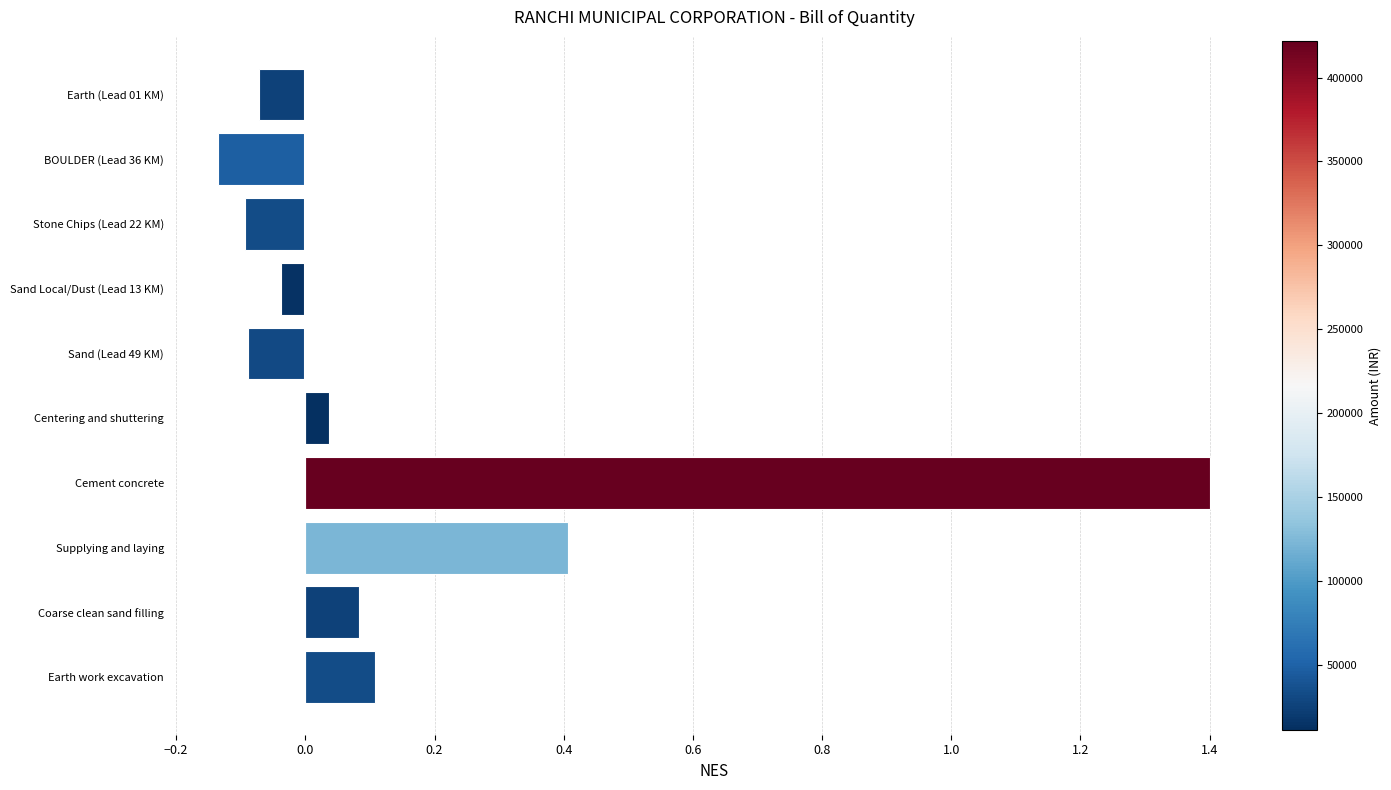

What value does the data have at Cement concrete?

1.4